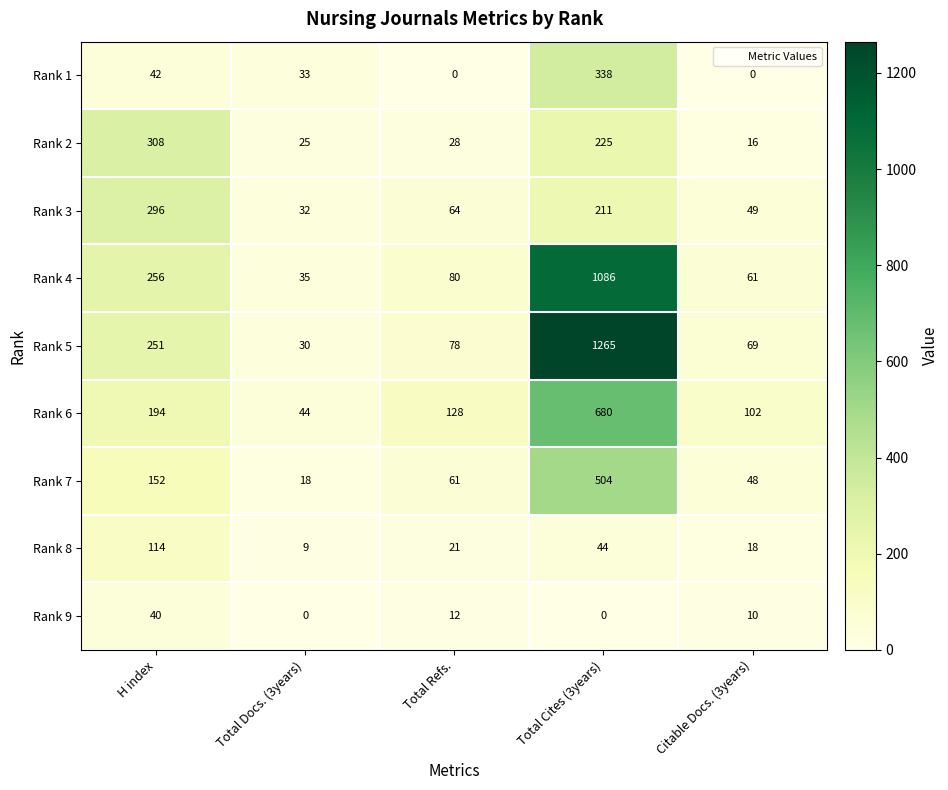

Is it true that Rank 2 equals 552 at H index?

False